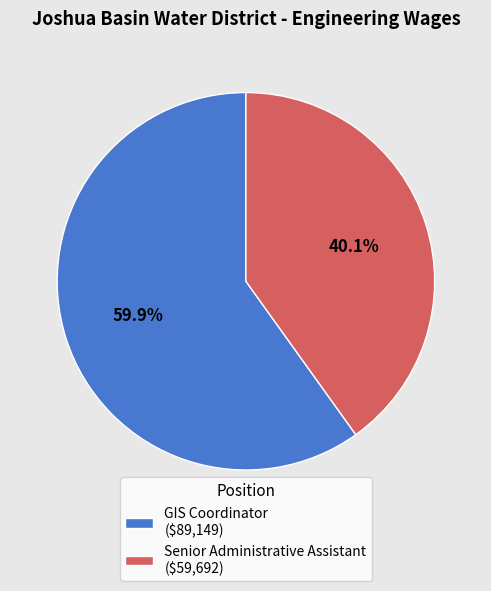

To the nearest percent, what is the average slice percentage?

50%